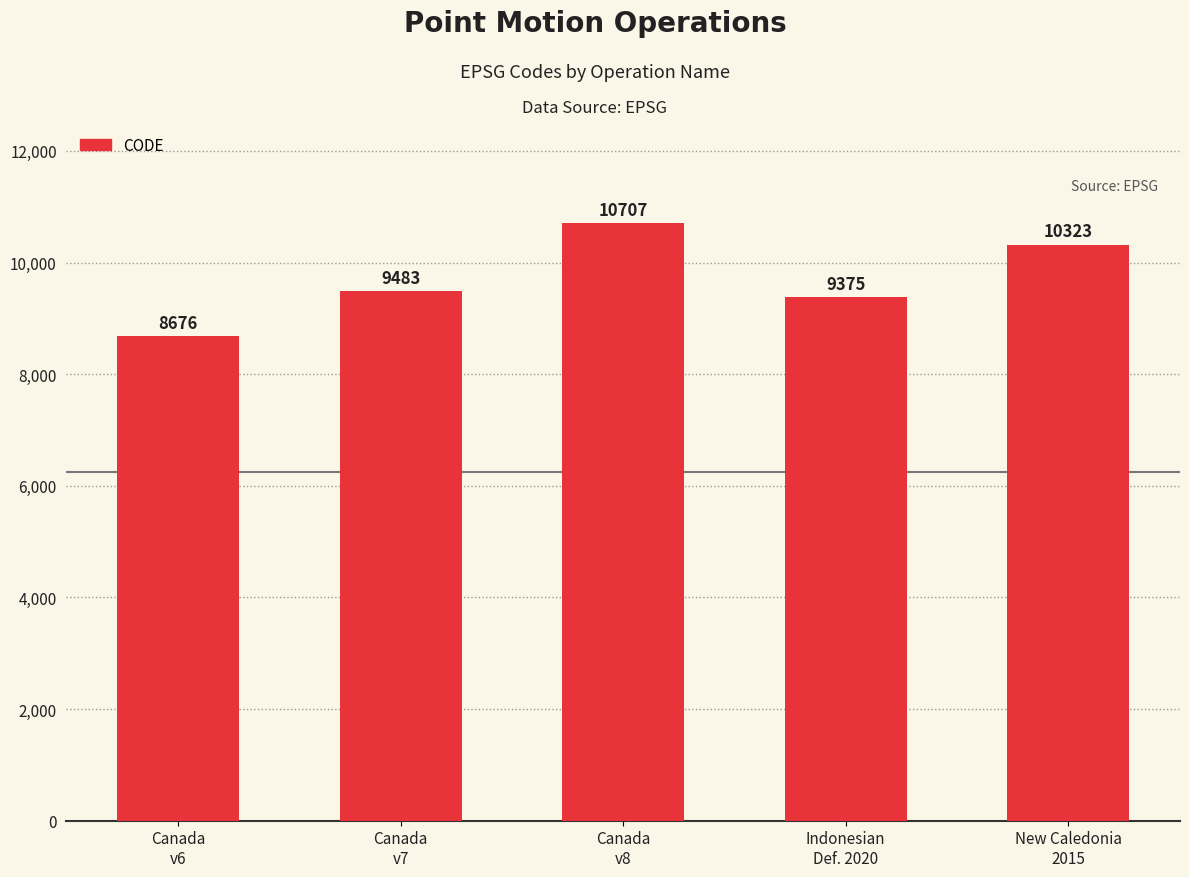

What is the ratio of the value at Canada
v7 to the value at Indonesian
Def. 2020?

1.0